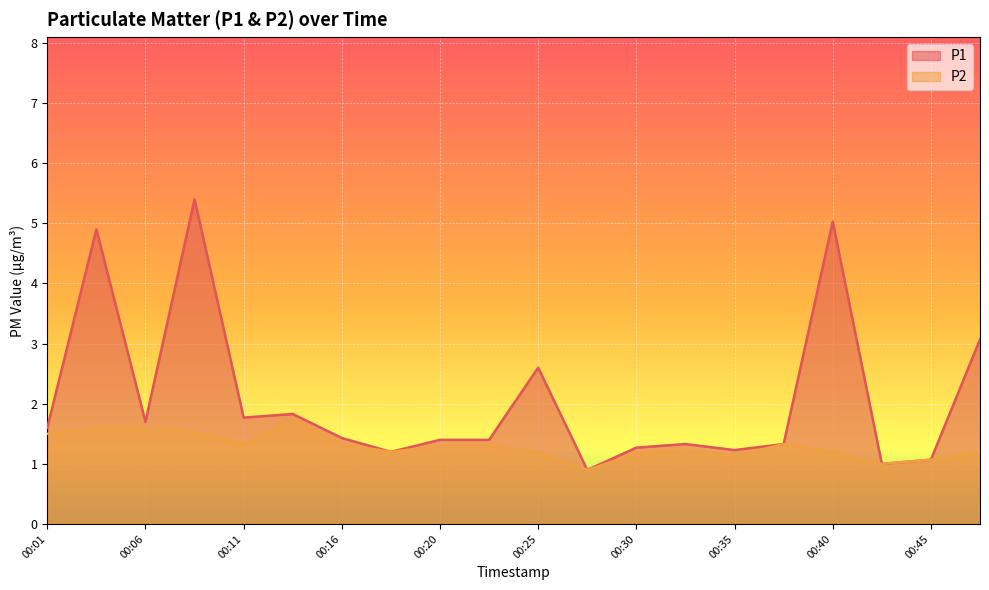

Which category has the lowest value in the P1 series?

00:28